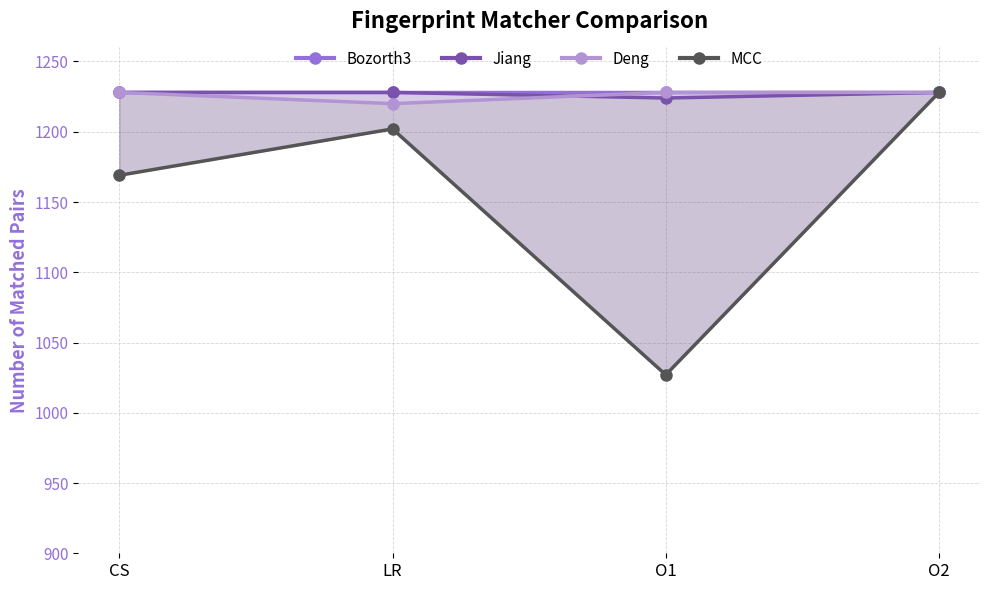

The value of Deng at O2 is 1228. True or false?

True